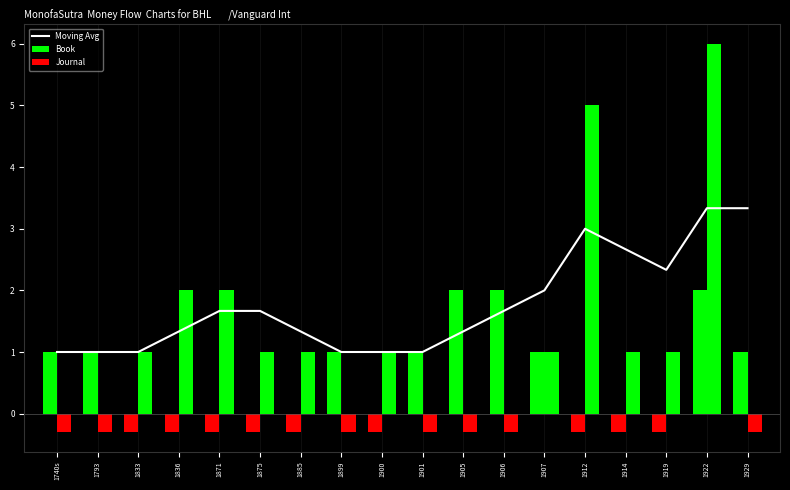

List the labels in order of value, smallest first.

1740s, 1793, 1833, 1899, 1900, 1901, 1836, 1885, 1905, 1871, 1875, 1906, 1907, 1919, 1914, 1912, 1922, 1929